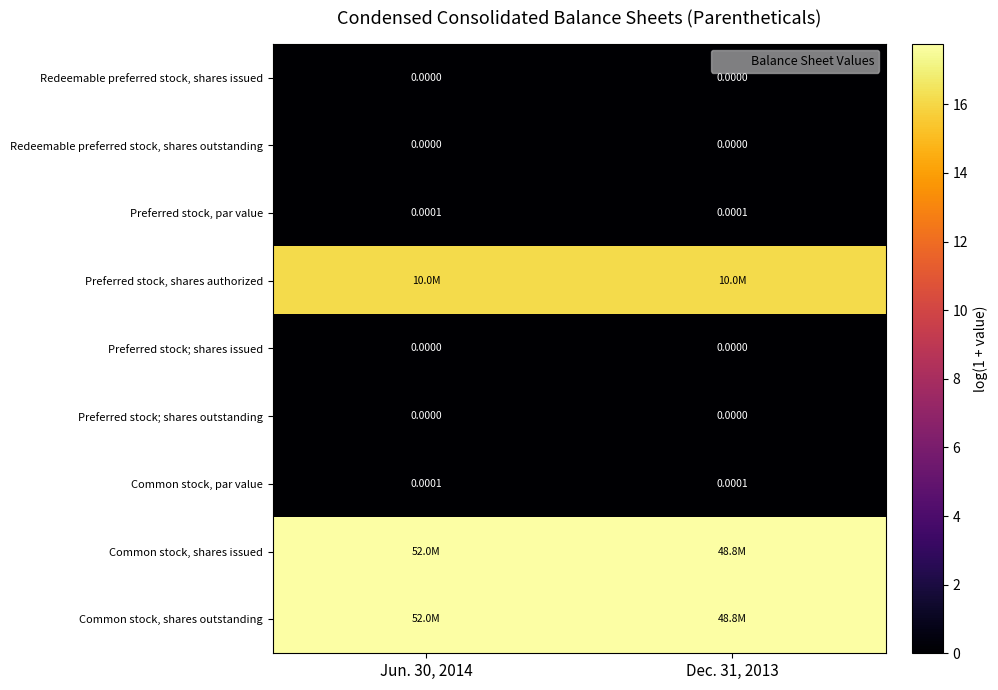

Which series has the widest spread of values?

Common stock, shares issued